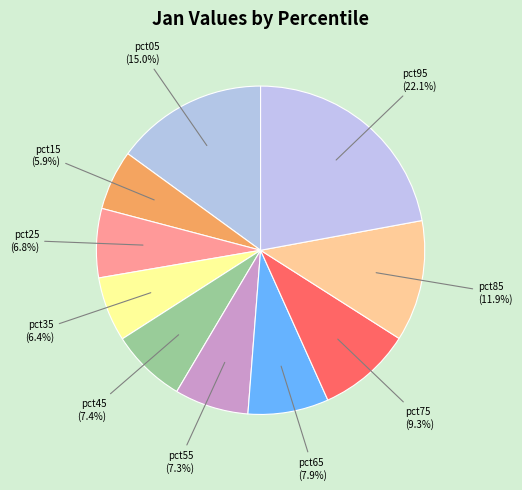

Count the number of slices in the pie.

10